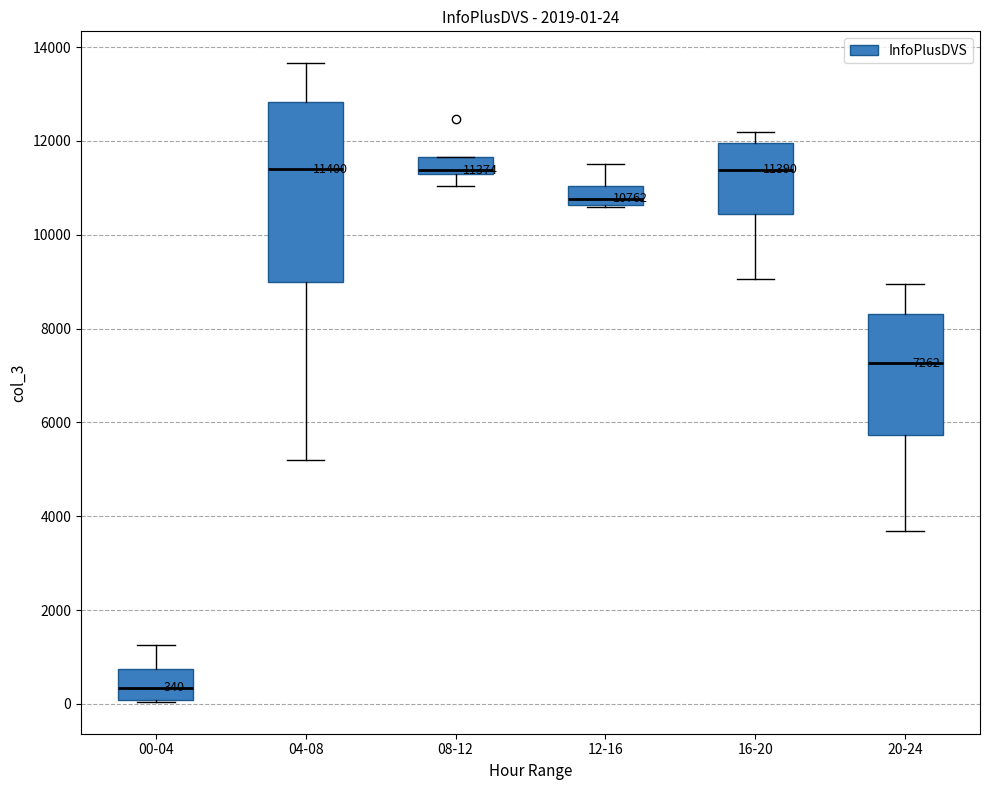

Which box is the tallest, from its lower edge to its upper edge?

04-08